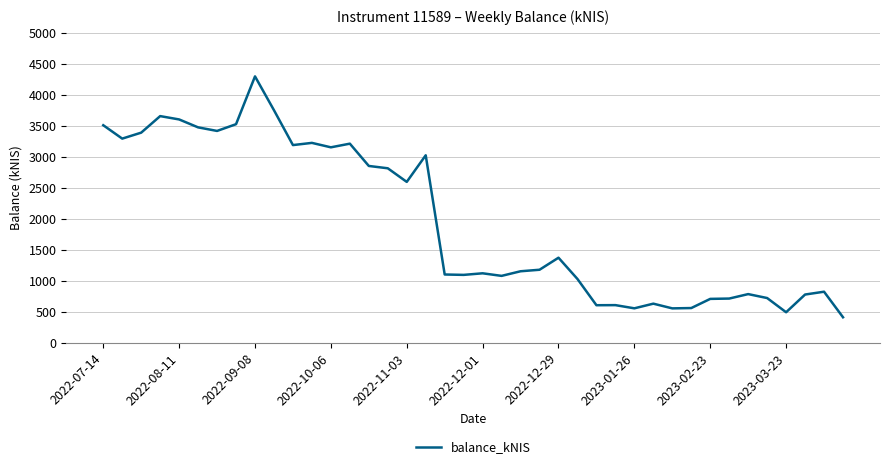

How many distinct data groups are displayed?

1